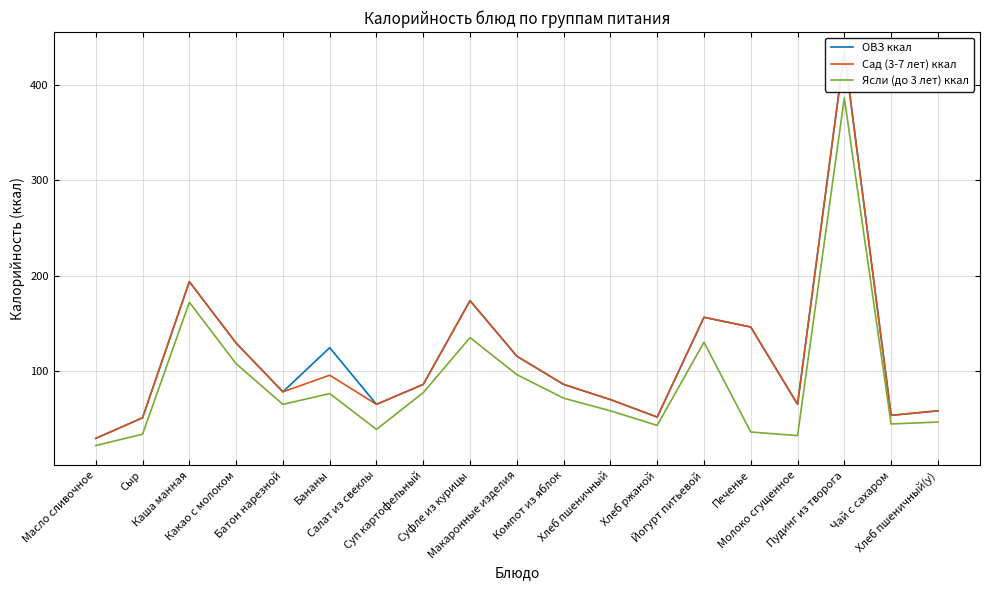

Is this an area chart (filled region under the line)?

No